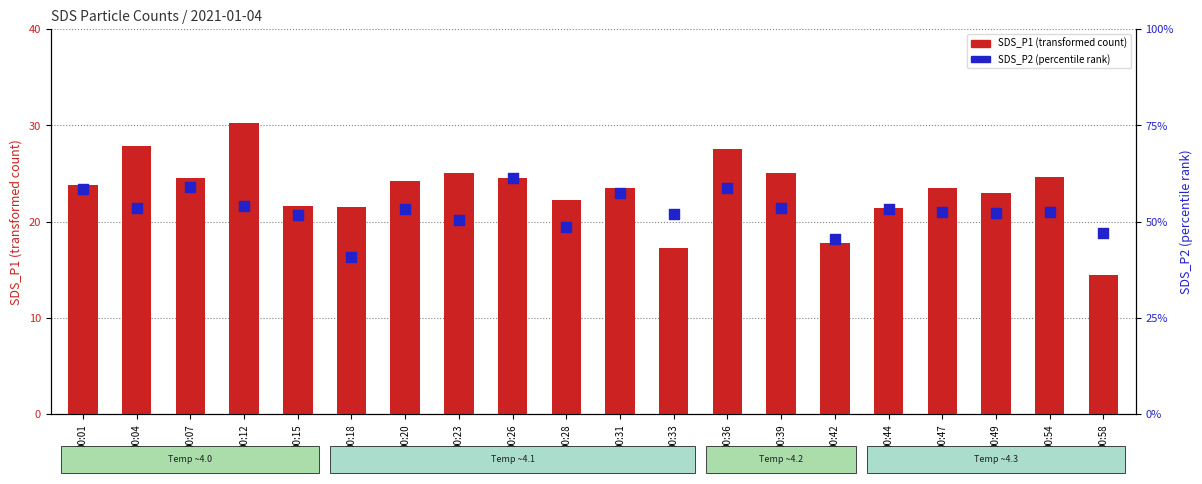

Which series reaches the minimum Y coordinate?

SDS_P2 (percentile rank)